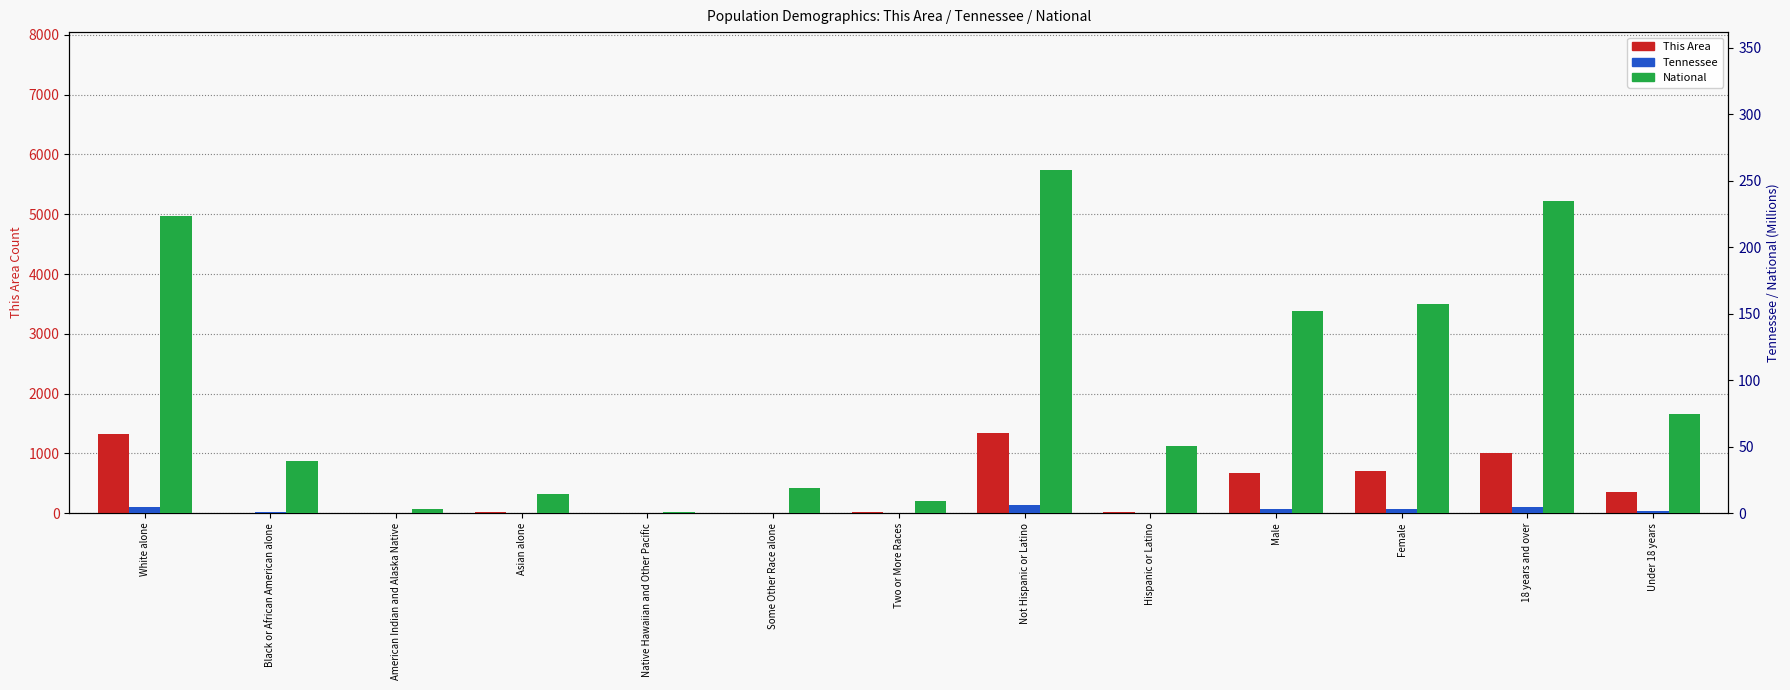

What is the total value across all series at Female?

858.2